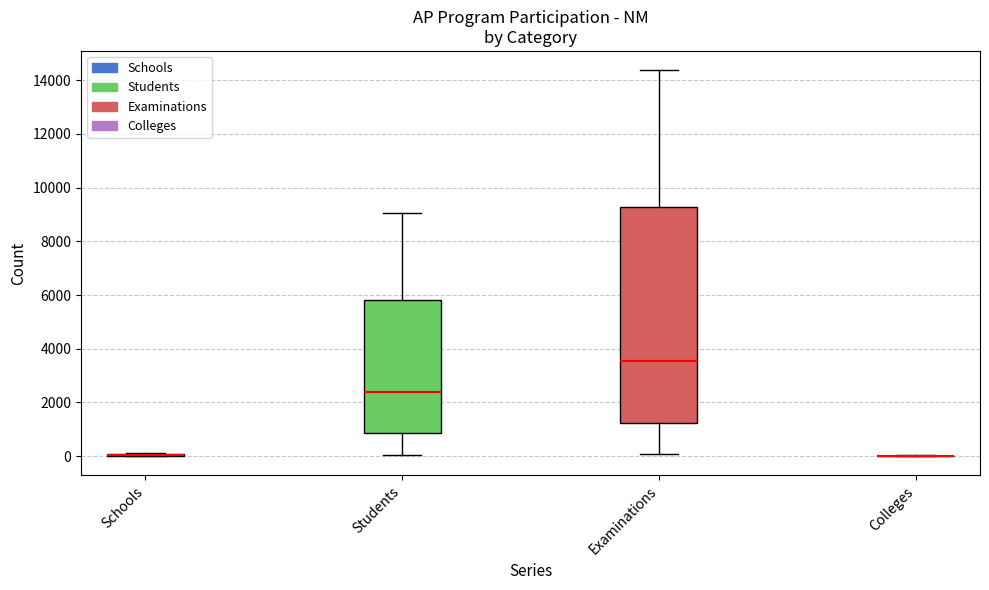

Reading left to right, transcribe this box plot: for each box, give where its median line is, the range the box spans, and where its two whiskers end, as read against the y-axis. The values are not printed on the chart, so give them approximately, as read against the axis.

Schools: box collapsed to a line at 0, whiskers 0 to 200
Students: median 2400, box 800 to 5800, whiskers 0 to 9000
Examinations: median 3600, box 1200 to 9200, whiskers 0 to 14400
Colleges: box collapsed to a line at 0, whiskers 0 to 0